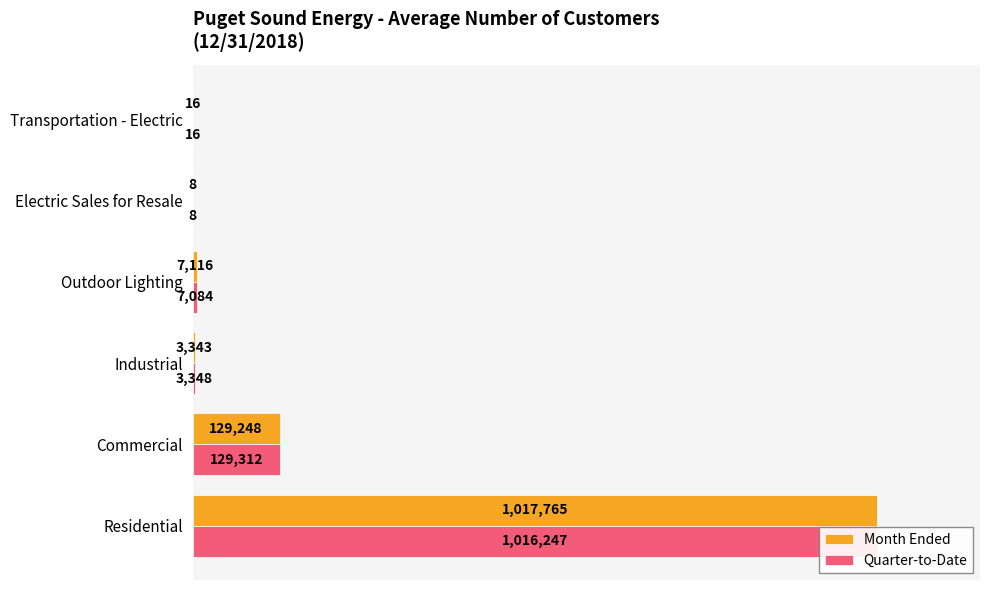

Which series has the widest spread of values?

Month Ended